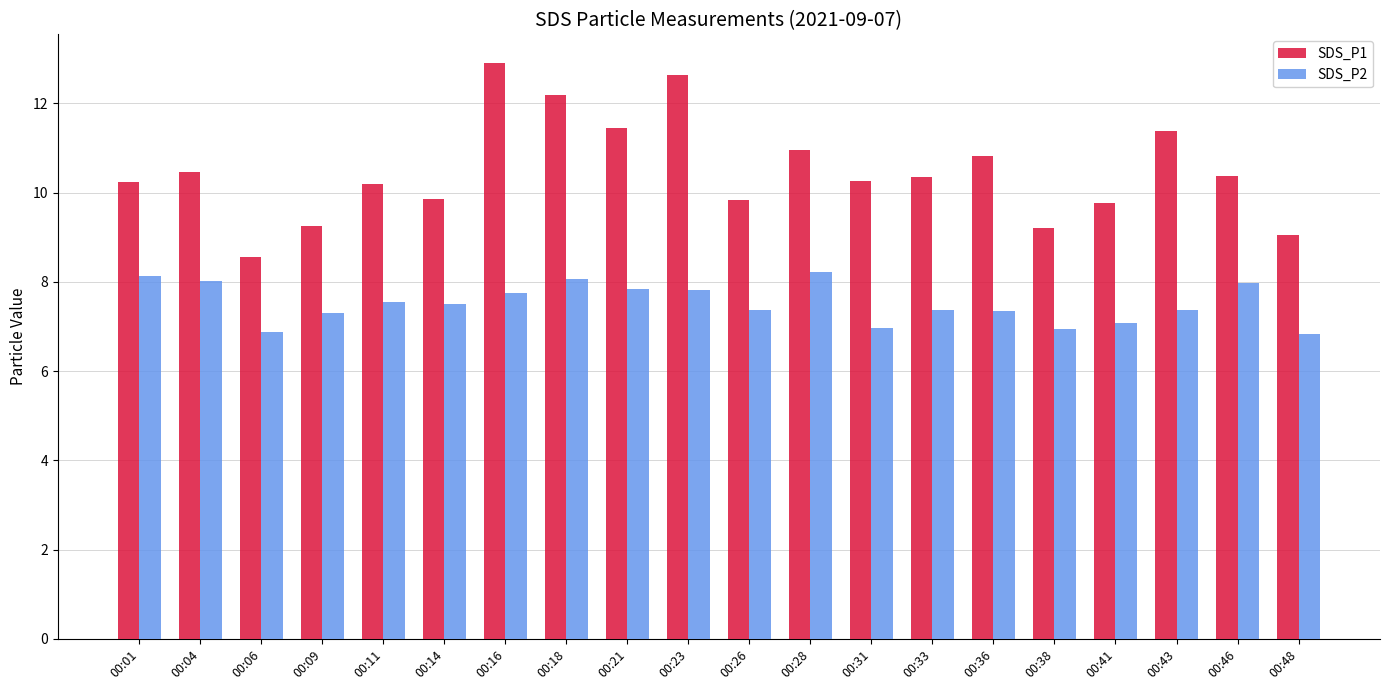

At which label does SDS_P1 first exceed 10?

00:01